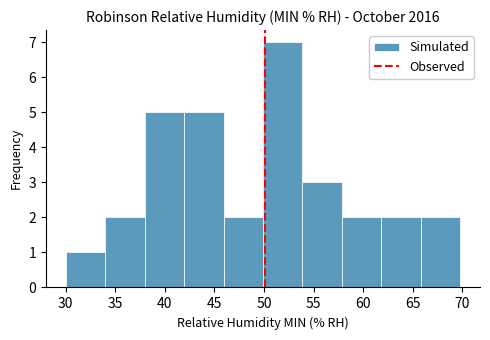

How tall is the bar that spans 42 to 46 on the x-axis? Neither the bar edges nor the heights are printed on the chart, so give them approximately, as read against the axes.

5